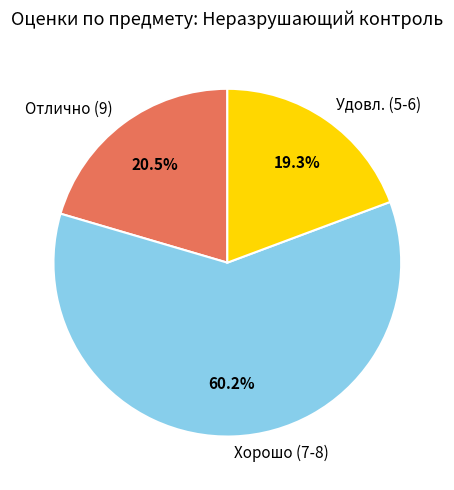

What portion of the pie excludes Отлично (9)?

79.5%